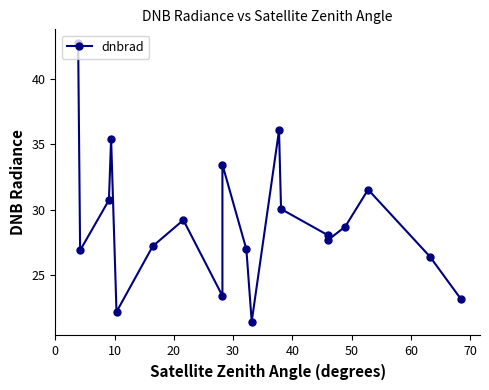

Read the value at 0.

42.7